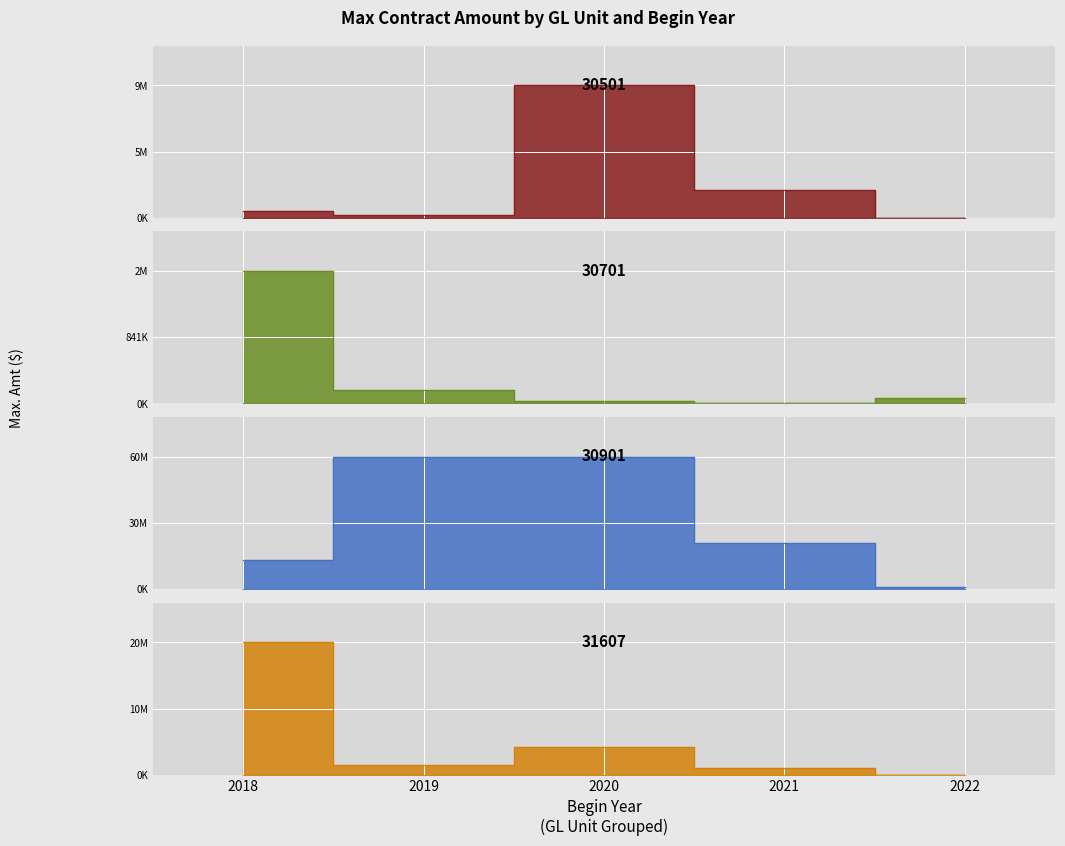

True or false: 30501 has a value of 3448398 at 2020.

False